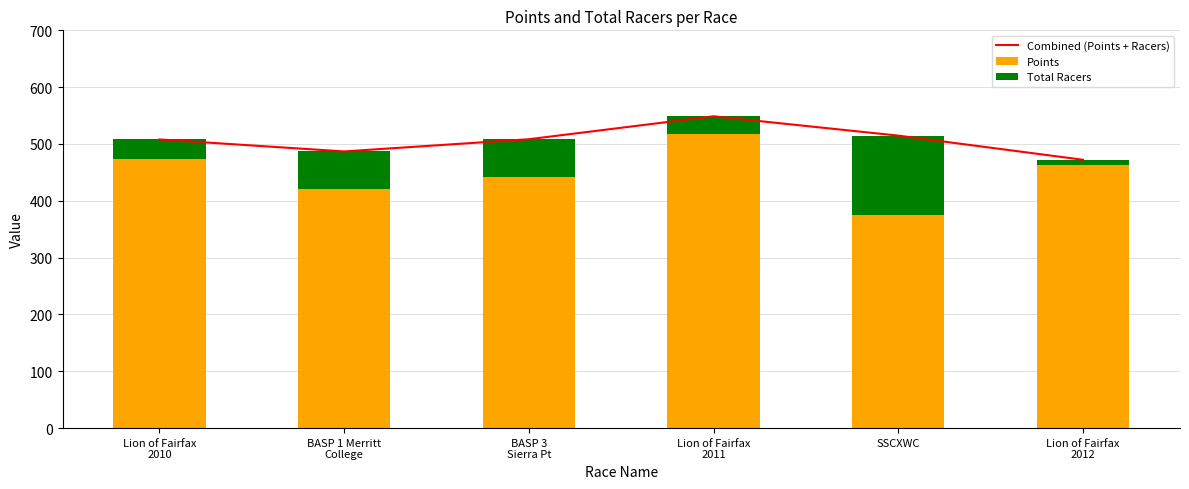

List the series in order of their peak value, lowest first.

Total Racers, Points, Combined (Points + Racers)